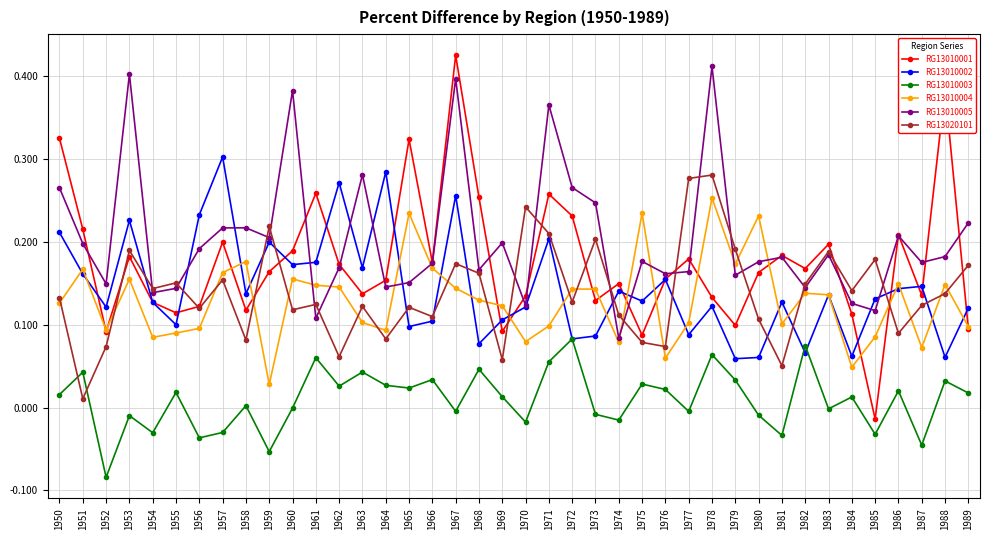

Which category has the lowest value in the RG13010004 series?

1959